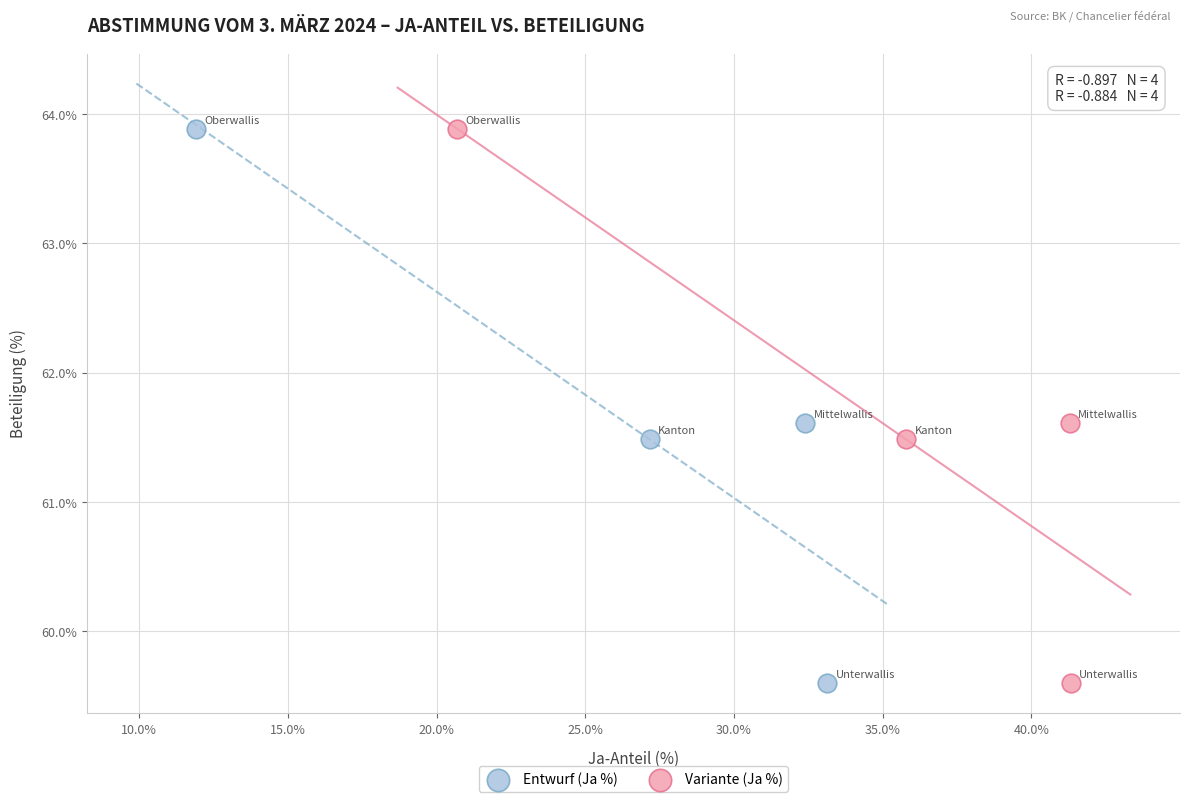

What are all the series names shown in the legend?

Entwurf (Ja %), Variante (Ja %)